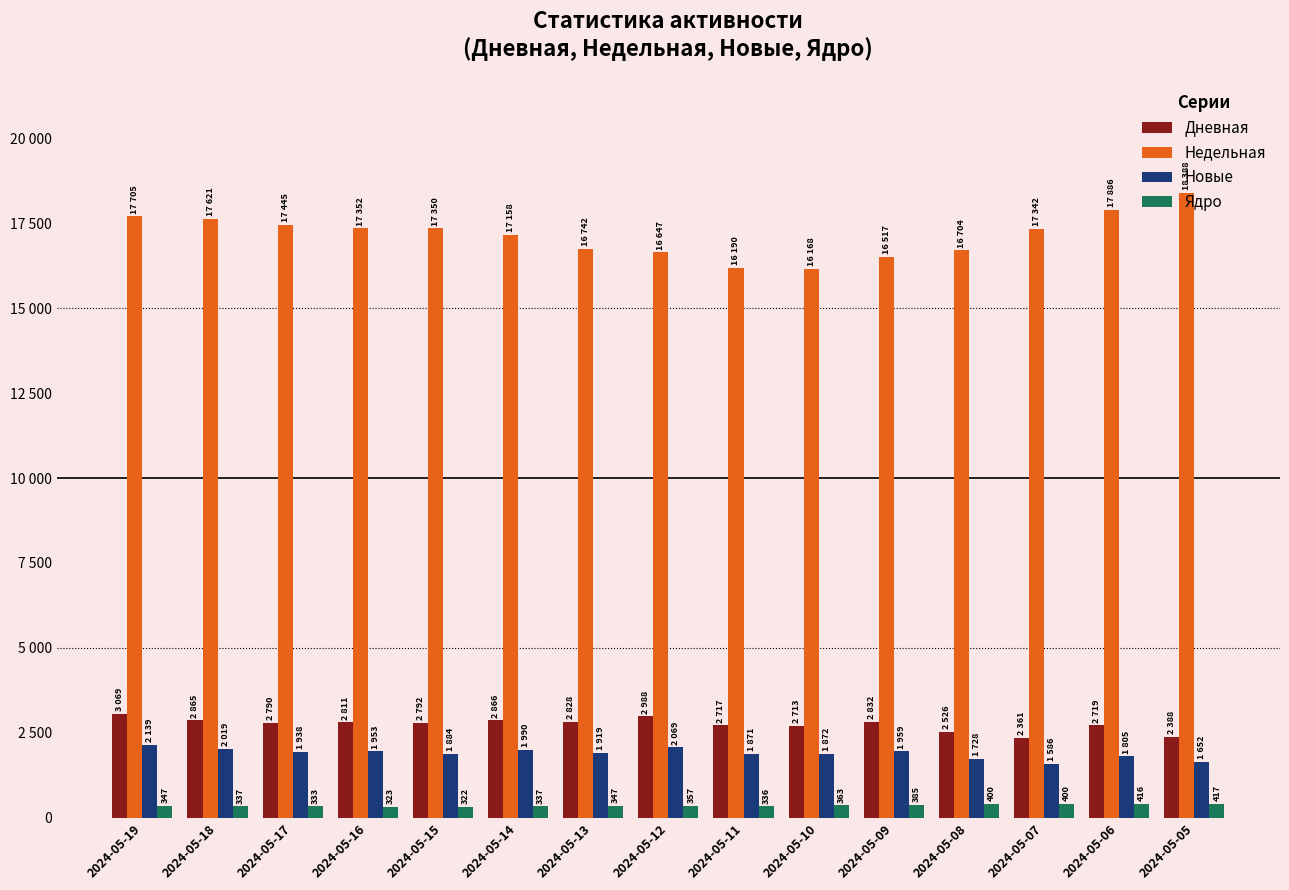

At which label is Дневная closest to 2715?

2024-05-11